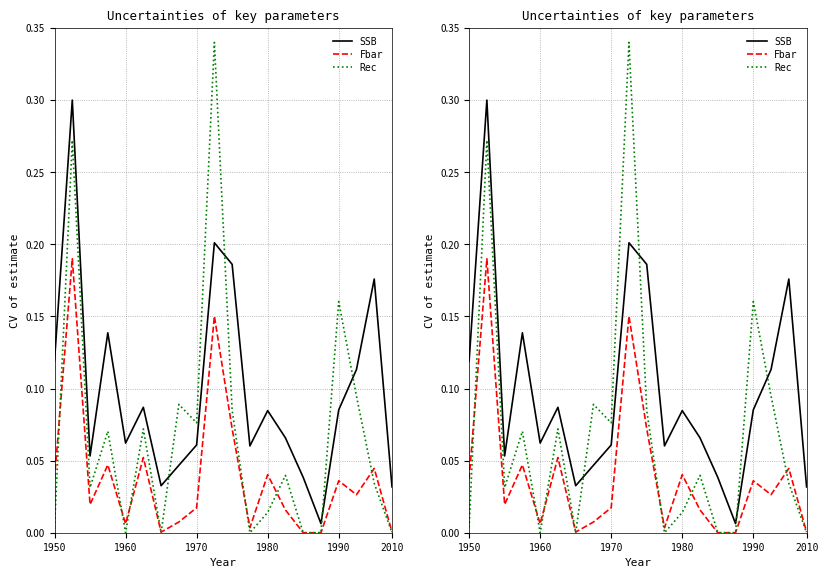

At which label does Rec reach its peak?

9